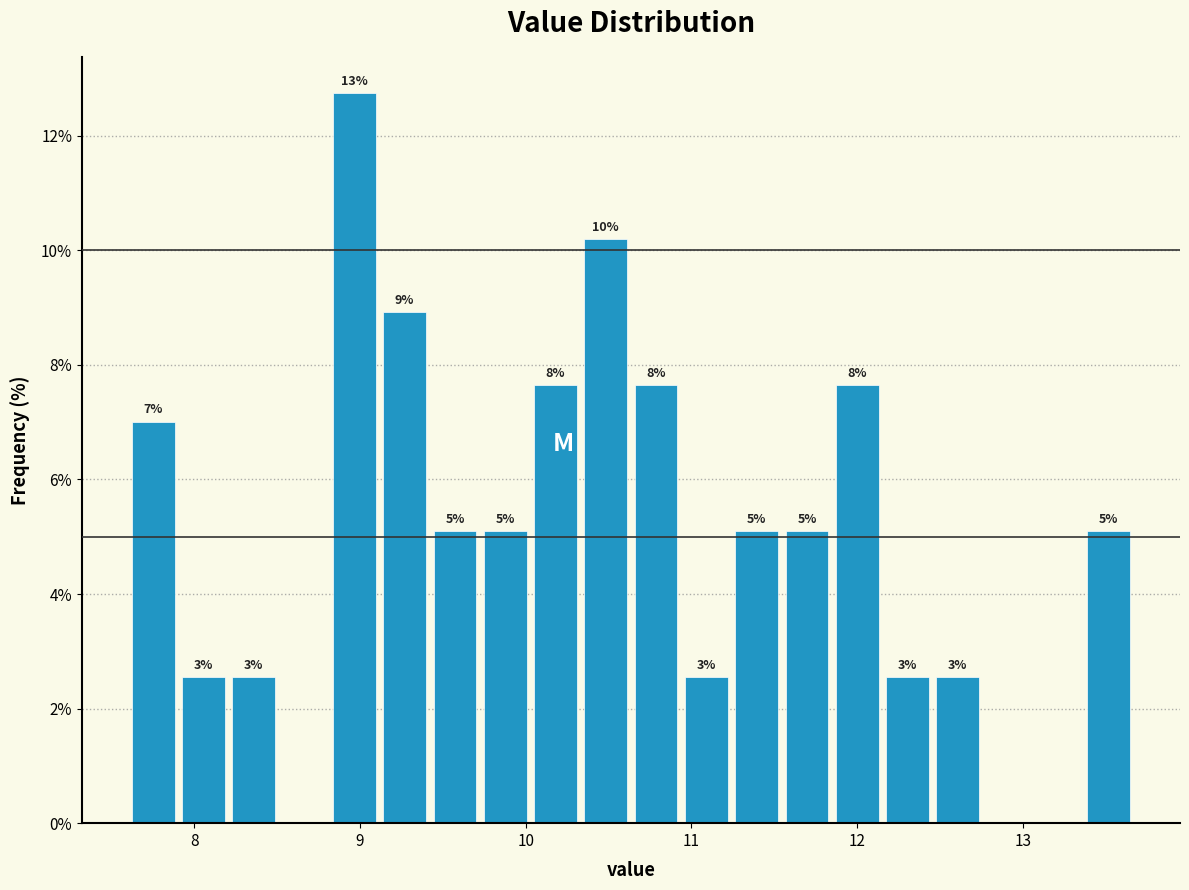

Around what value on the x-axis is the tallest bar? Give the approximate position of its centre, as read against the axis.

9.0